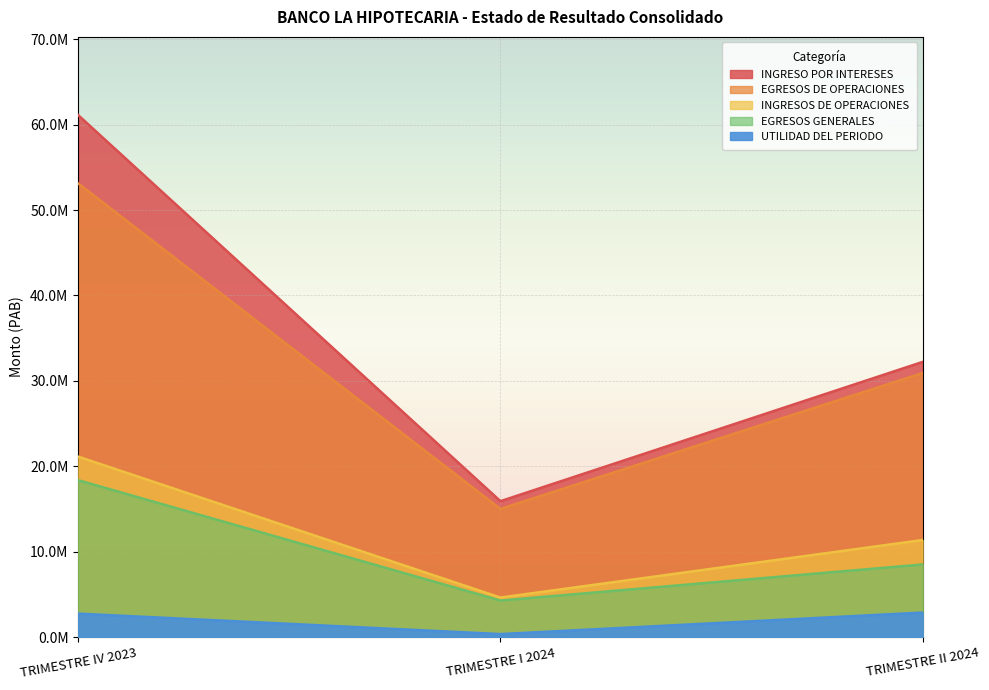

Reading left to right, what are all the values shown in this chart?

INGRESO POR INTERESES: 61105710.5	15905723.5	32214867.6
EGRESOS DE OPERACIONES: 53108129.3	14999278.1	30916229.7
INGRESOS DE OPERACIONES: 21118468.6	4617865.8	11358726.0
EGRESOS GENERALES: 18360987.6	4270669.2	8496333.7
UTILIDAD DEL PERIODO: 2738823.5	343692.5	2862392.3